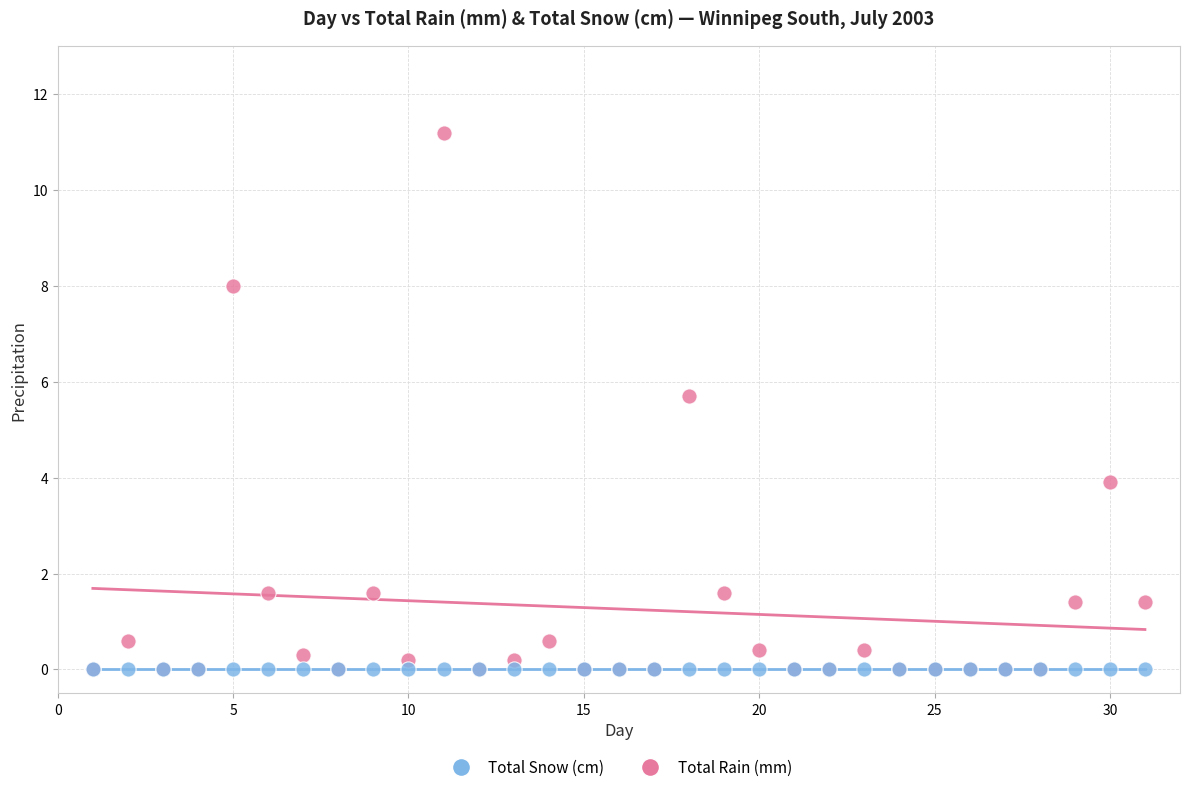

In the Total Rain (mm) series, what Y value is closest to 5?

5.7